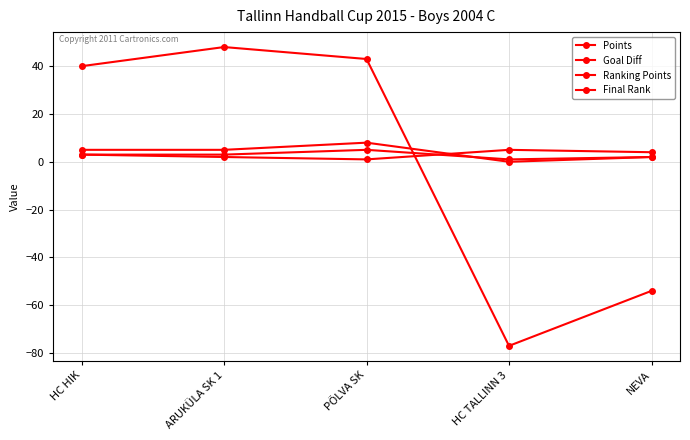

Reading right to left, list all the values displayed in this chart.

Points: 2	0	8	5	5
Goal Diff: -54	-77	43	48	40
Ranking Points: 2	1	5	3	3
Final Rank: 4	5	1	2	3